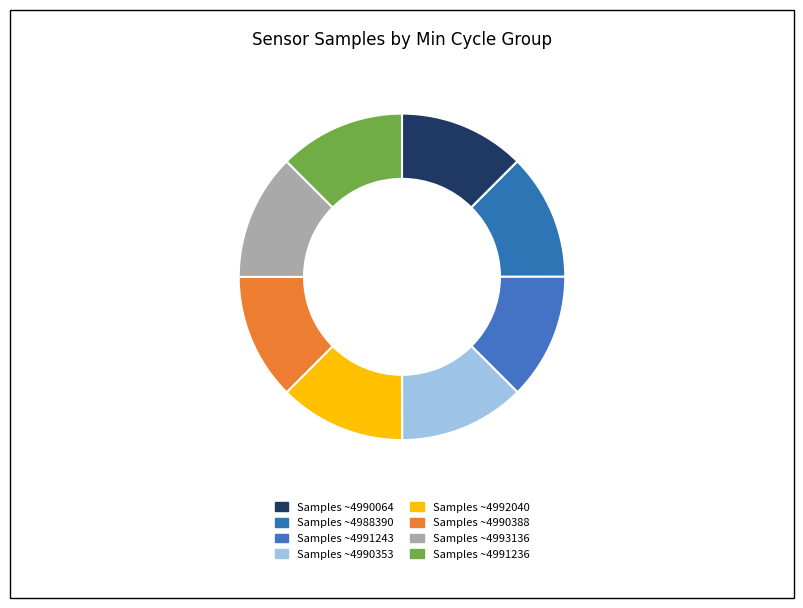

Is there a majority slice in this chart?

No